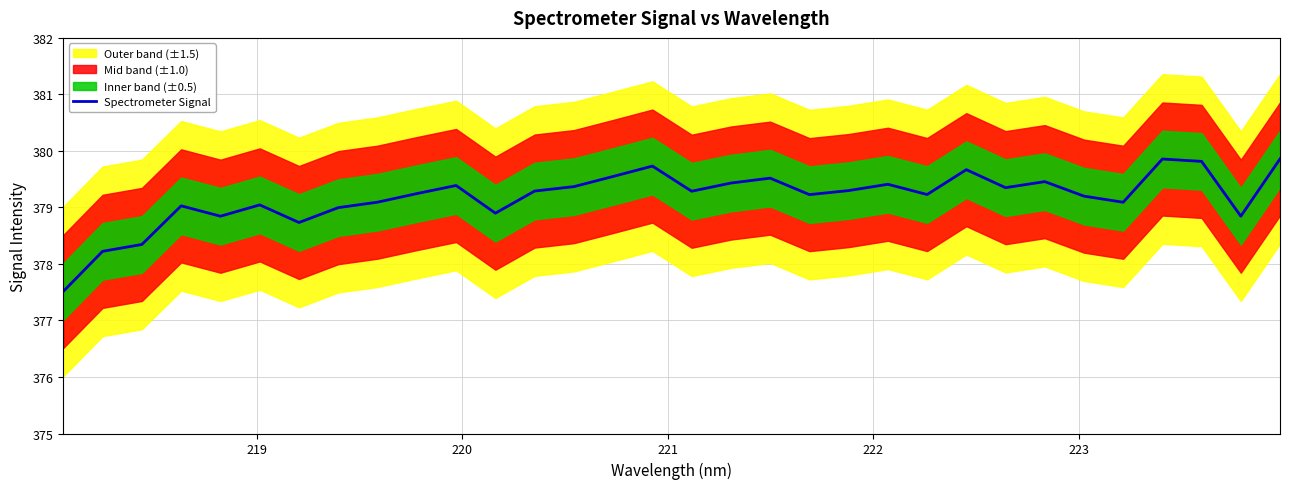

What is the highest value of the Spectrometer Signal series?

379.9